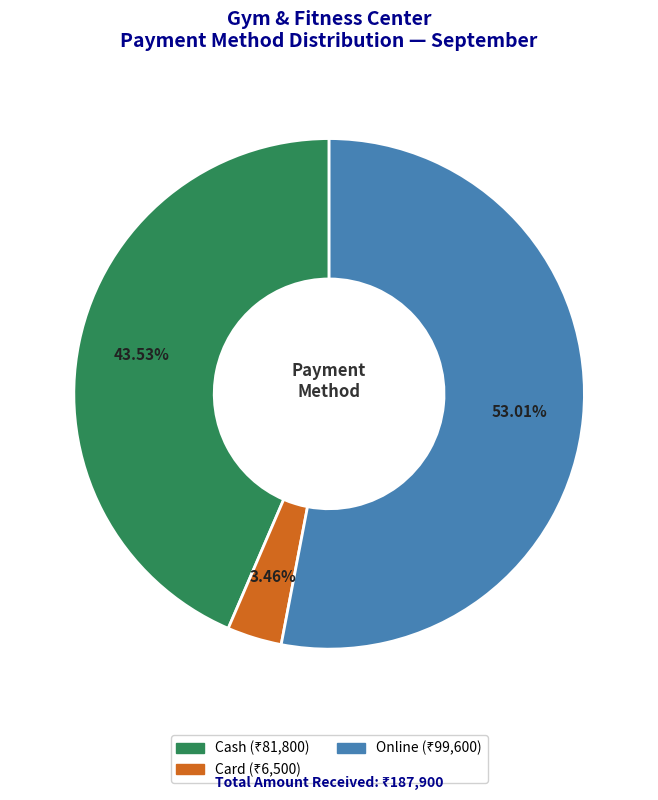

Is there any slice that represents more than half of the pie?

Yes